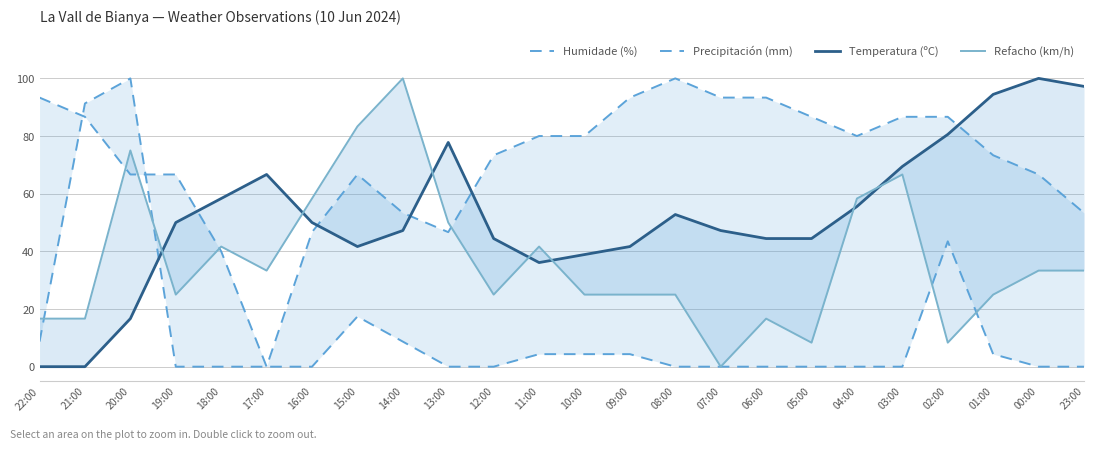

Where do Refacho (km/h) and Humidade (%) first cross each other?

21:00 and 20:00